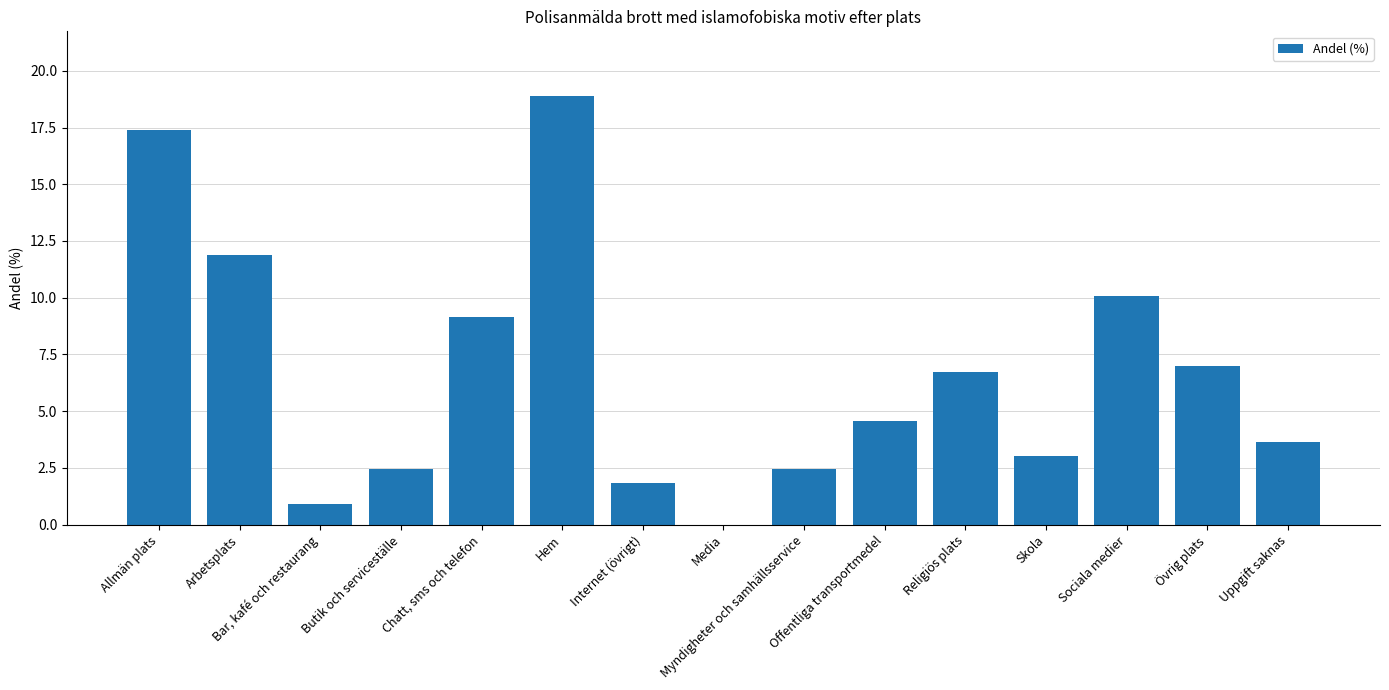

Which has a higher value, Internet (övrigt) or Uppgift saknas?

Uppgift saknas